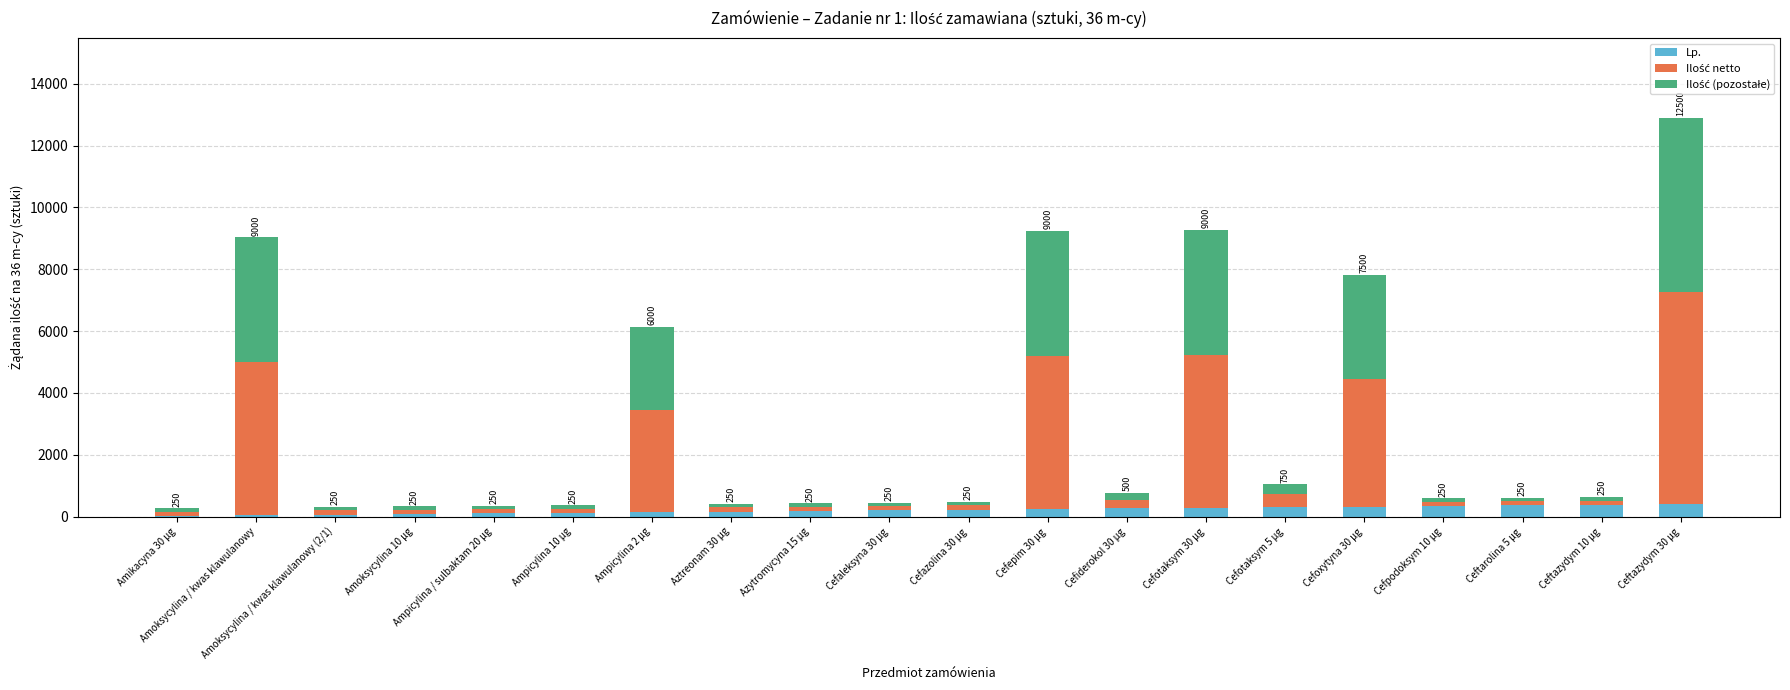

At which category is the sum across all series the highest?

Ceftazydym 30 µg